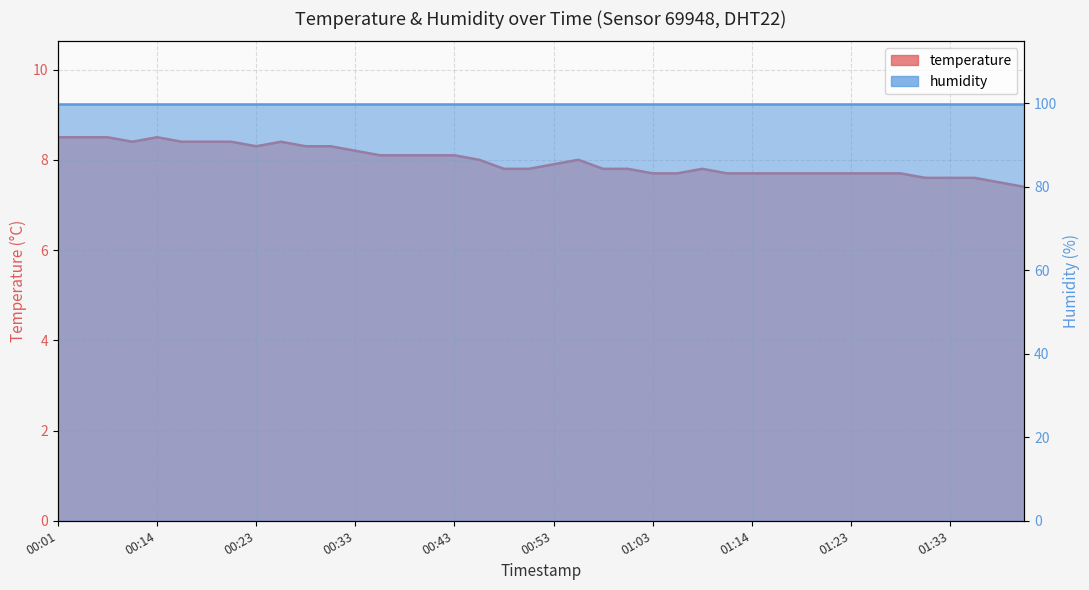

Rank the categories by value from lowest to highest.

01:41, 01:38, 01:31, 01:33, 01:36, 01:03, 01:06, 01:11, 01:14, 01:16, 01:18, 01:21, 01:23, 01:26, 01:28, 00:48, 00:51, 00:58, 01:01, 01:08, 00:53, 00:46, 00:56, 00:36, 00:38, 00:41, 00:43, 00:33, 00:23, 00:28, 00:31, 00:11, 00:16, 00:19, 00:21, 00:26, 00:01, 00:04, 00:06, 00:14